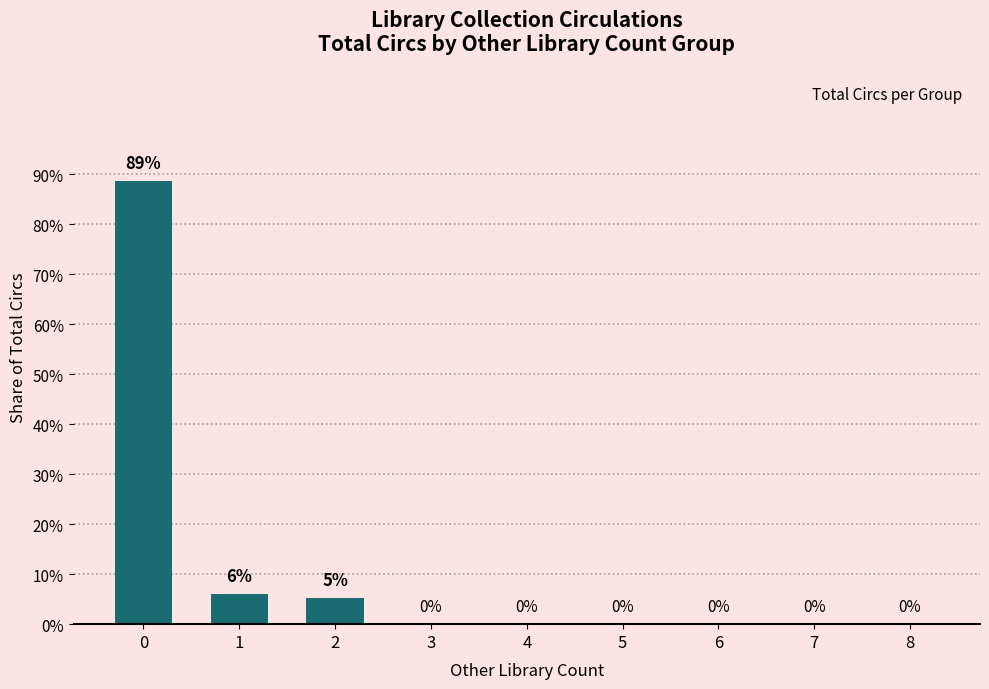

Does the chart contain stacked bars?

No